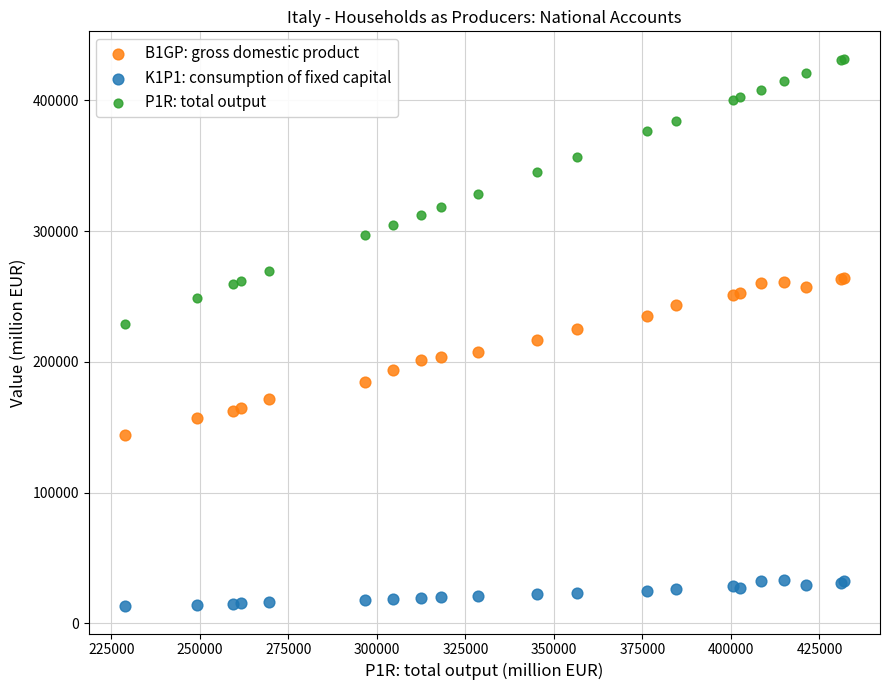

Which series contains the lowest Y value?

K1P1: consumption of fixed capital